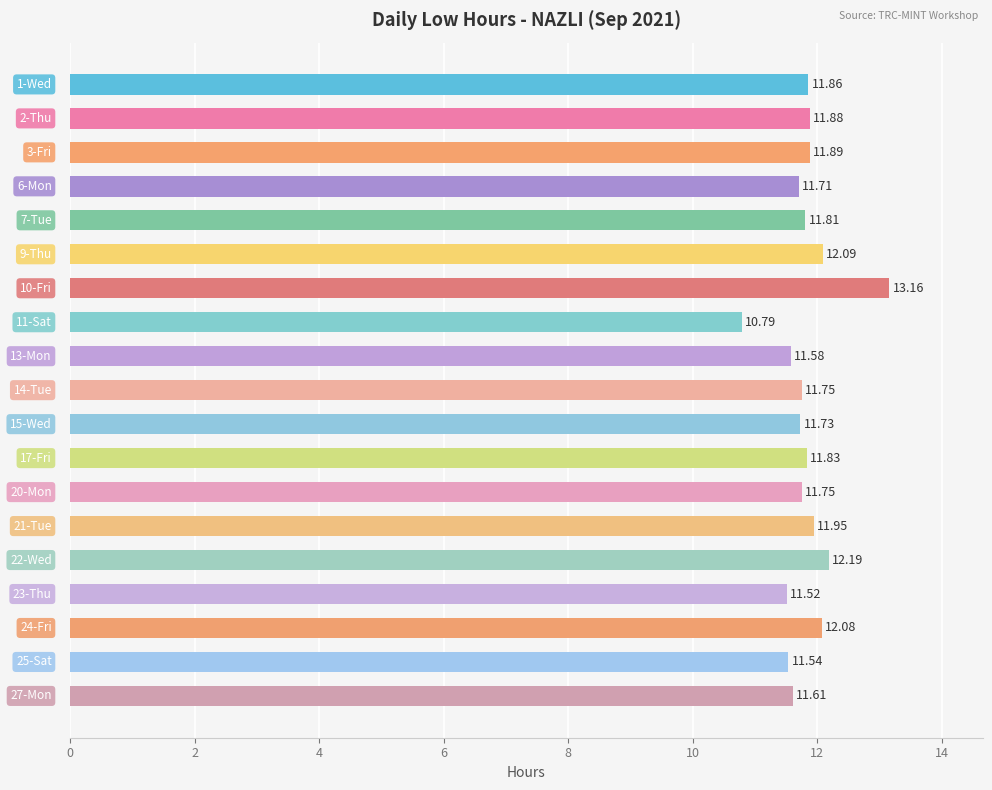

What is the sum of all values?

224.7